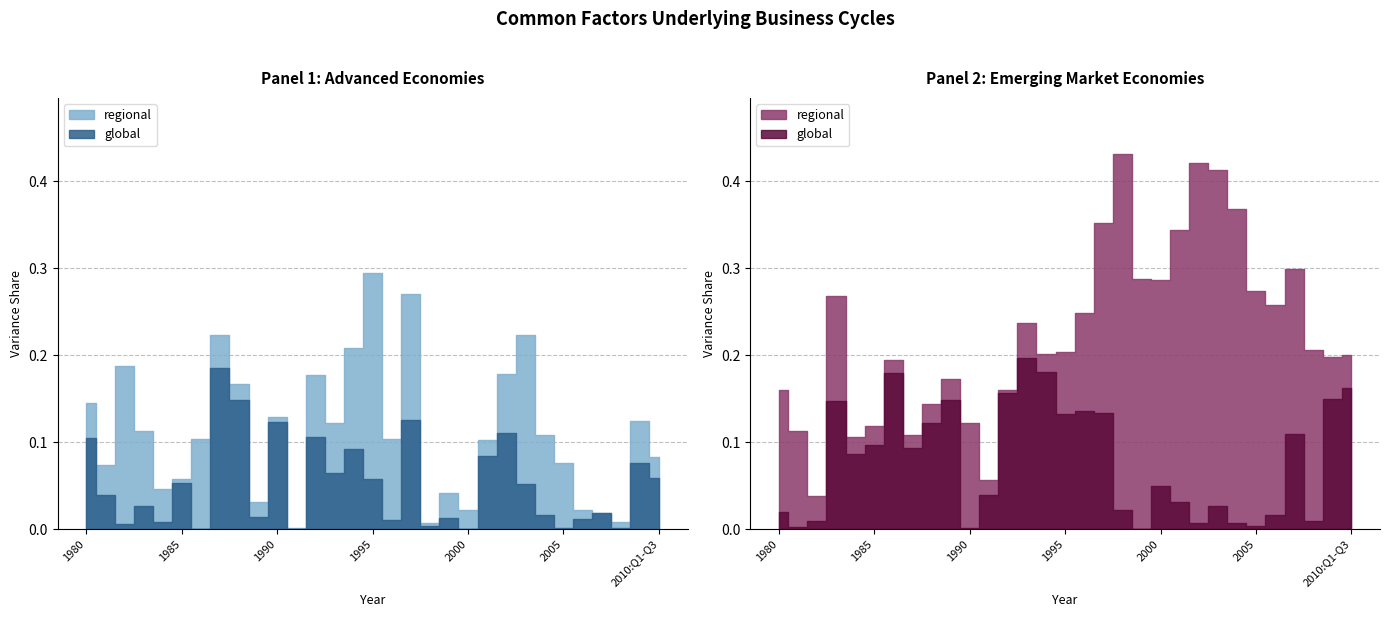

Reading right to left, list all the values displayed in this chart.

AE global: 2010:Q1-Q3=0.1	2009=0.1	2008=0.0	2007=0.0	2006=0.0	2005=0.0	2004=0.0	2003=0.1	2002=0.1	2001=0.1	2000=0.0	1999=0.0	1998=0.0	1997=0.1	1996=0.0	1995=0.1	1994=0.1	1993=0.1	1992=0.1	1991=0.0	1990=0.1	1989=0.0	1988=0.1	1987=0.2	1986=0.0	1985=0.1	1984=0.0	1983=0.0	1982=0.0	1981=0.0	1980=0.1
AE regional: 2010:Q1-Q3=0.0	2009=0.0	2008=0.0	2007=0.0	2006=0.0	2005=0.1	2004=0.1	2003=0.2	2002=0.1	2001=0.0	2000=0.0	1999=0.0	1998=0.0	1997=0.1	1996=0.1	1995=0.2	1994=0.1	1993=0.1	1992=0.1	1991=0.0	1990=0.0	1989=0.0	1988=0.0	1987=0.0	1986=0.1	1985=0.0	1984=0.0	1983=0.1	1982=0.2	1981=0.0	1980=0.0
EM global: 2010:Q1-Q3=0.2	2009=0.1	2008=0.0	2007=0.1	2006=0.0	2005=0.0	2004=0.0	2003=0.0	2002=0.0	2001=0.0	2000=0.0	1999=0.0	1998=0.0	1997=0.1	1996=0.1	1995=0.1	1994=0.2	1993=0.2	1992=0.2	1991=0.0	1990=0.0	1989=0.1	1988=0.1	1987=0.1	1986=0.2	1985=0.1	1984=0.1	1983=0.1	1982=0.0	1981=0.0	1980=0.0
EM regional: 2010:Q1-Q3=0.0	2009=0.0	2008=0.2	2007=0.2	2006=0.2	2005=0.3	2004=0.4	2003=0.4	2002=0.4	2001=0.3	2000=0.2	1999=0.3	1998=0.4	1997=0.2	1996=0.1	1995=0.1	1994=0.0	1993=0.0	1992=0.0	1991=0.0	1990=0.1	1989=0.0	1988=0.0	1987=0.0	1986=0.0	1985=0.0	1984=0.0	1983=0.1	1982=0.0	1981=0.1	1980=0.1